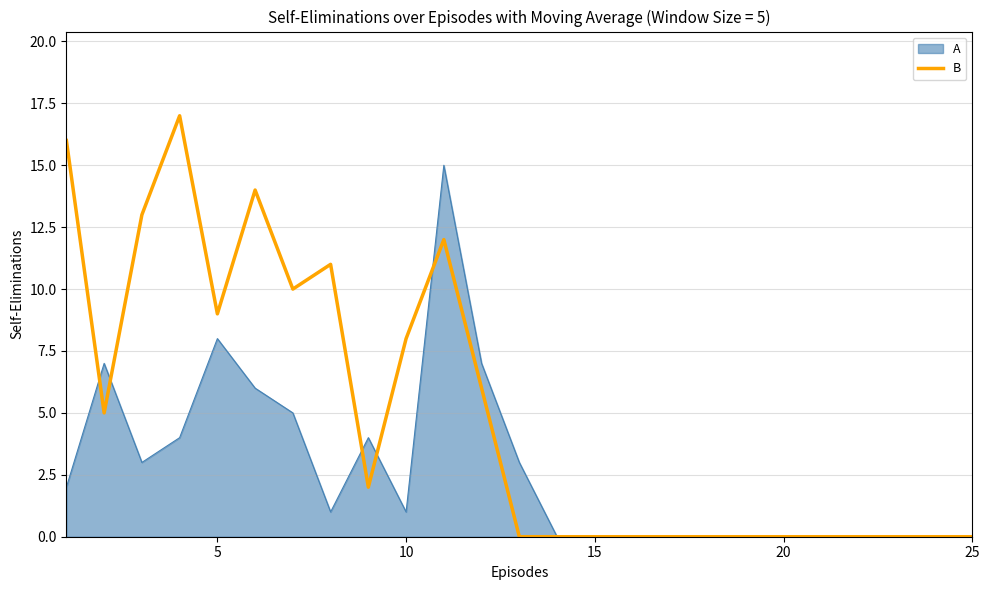

What is the maximum value shown in the chart?

17